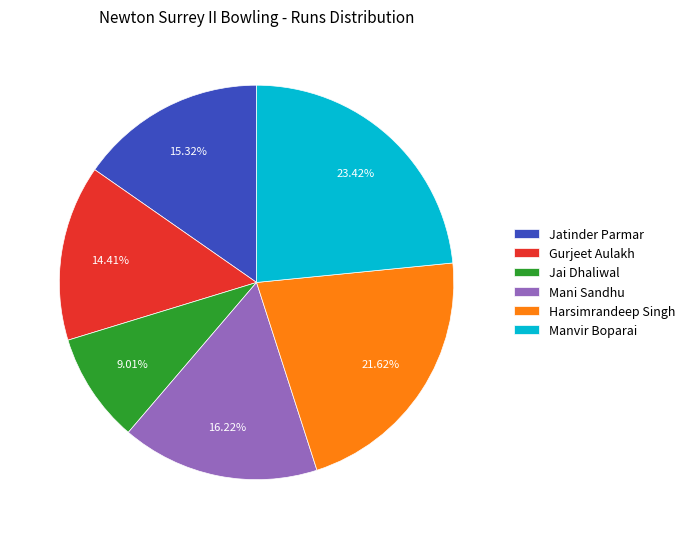

Is it true that Manvir Boparai is 23% of the pie?

True